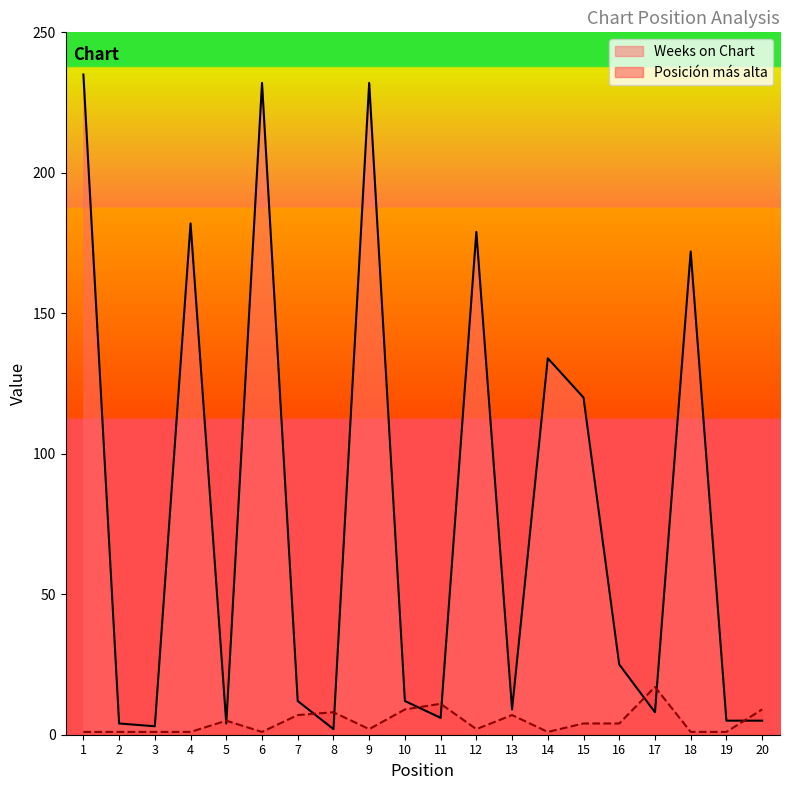

At which category does Weeks on Chart reach its first local peak?

4